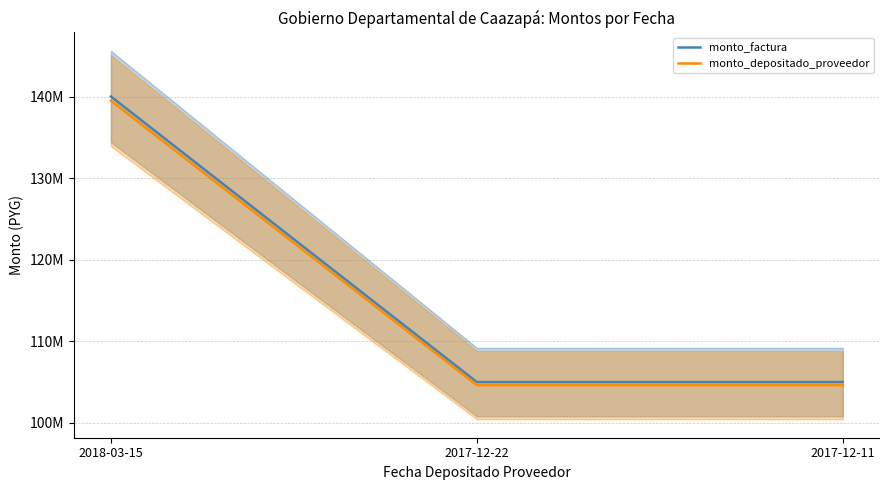

What position from the left is 2017-12-22?

2